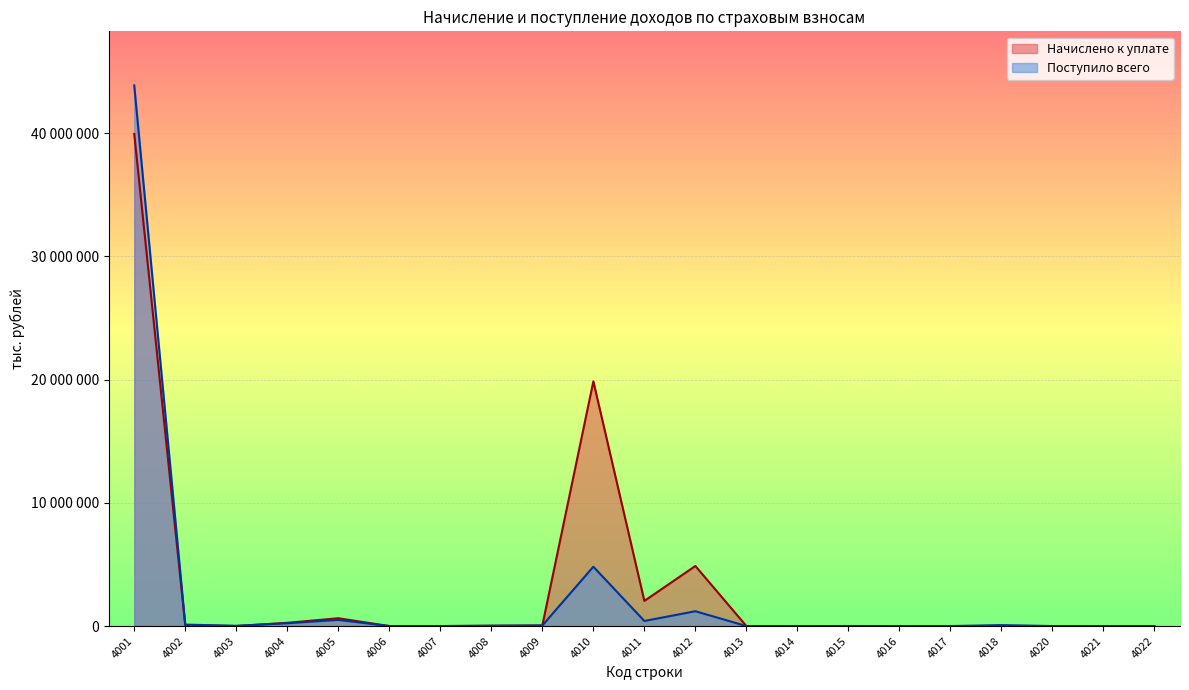

Is the value of Поступило всего at 4008 greater than the value of Начислено к уплате at 4010?

No